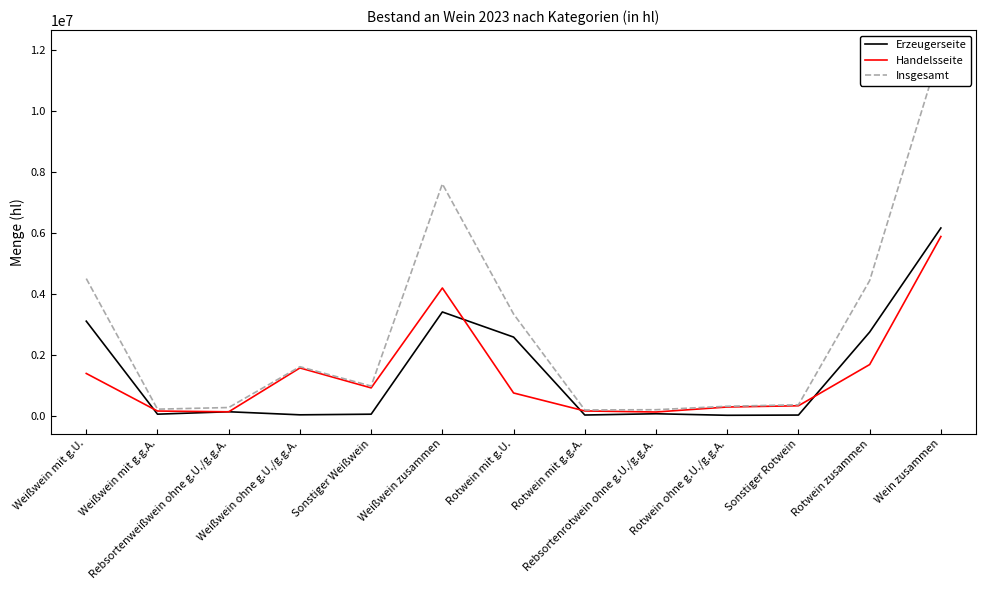

True or false: Insgesamt has a value of 983716 at Sonstiger Weißwein.

True